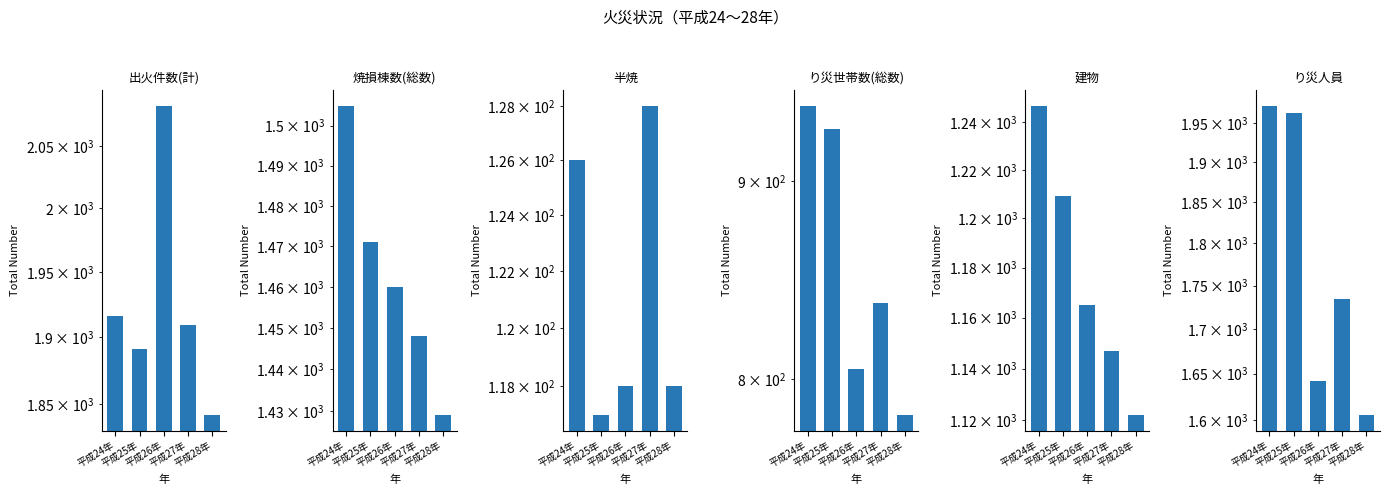

What is the label of the 4th bar from the right?

平成25年